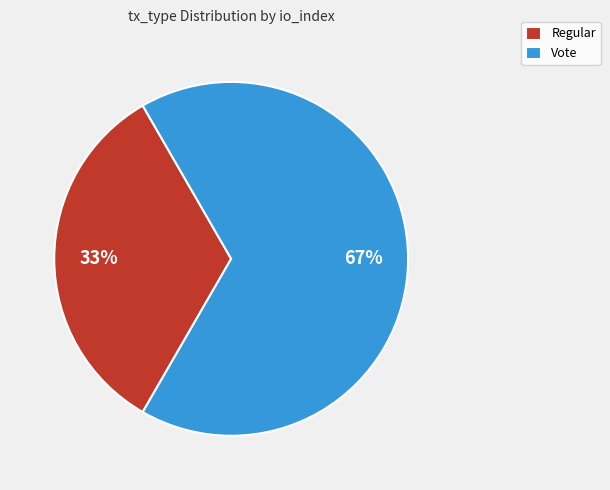

How many slices are in this pie chart?

2